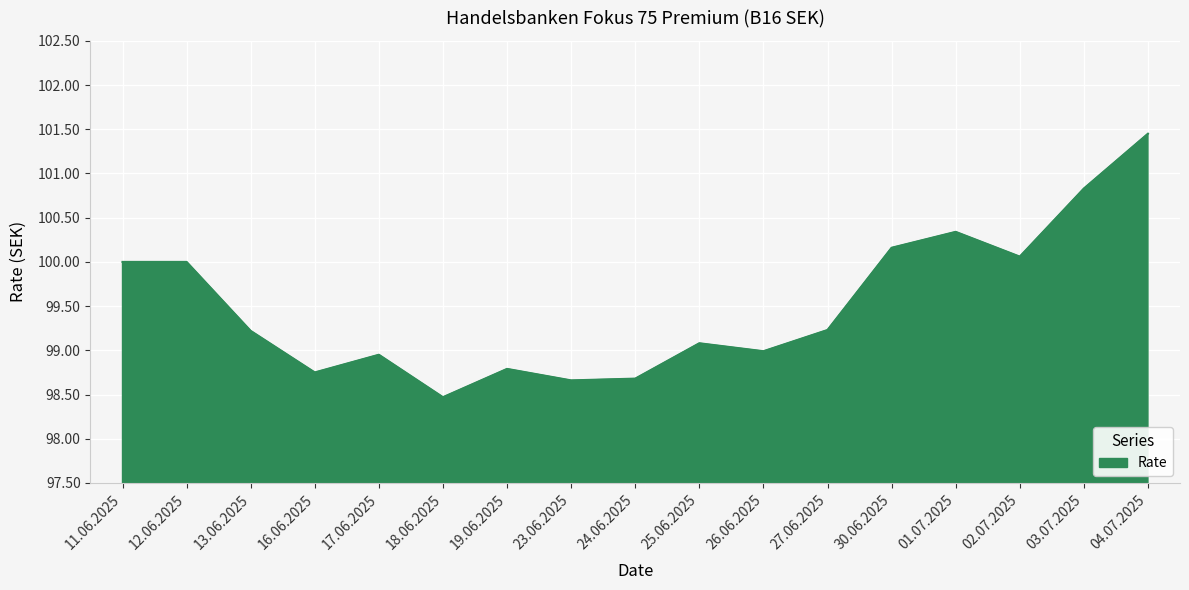

Where is the first local minimum?

16.06.2025